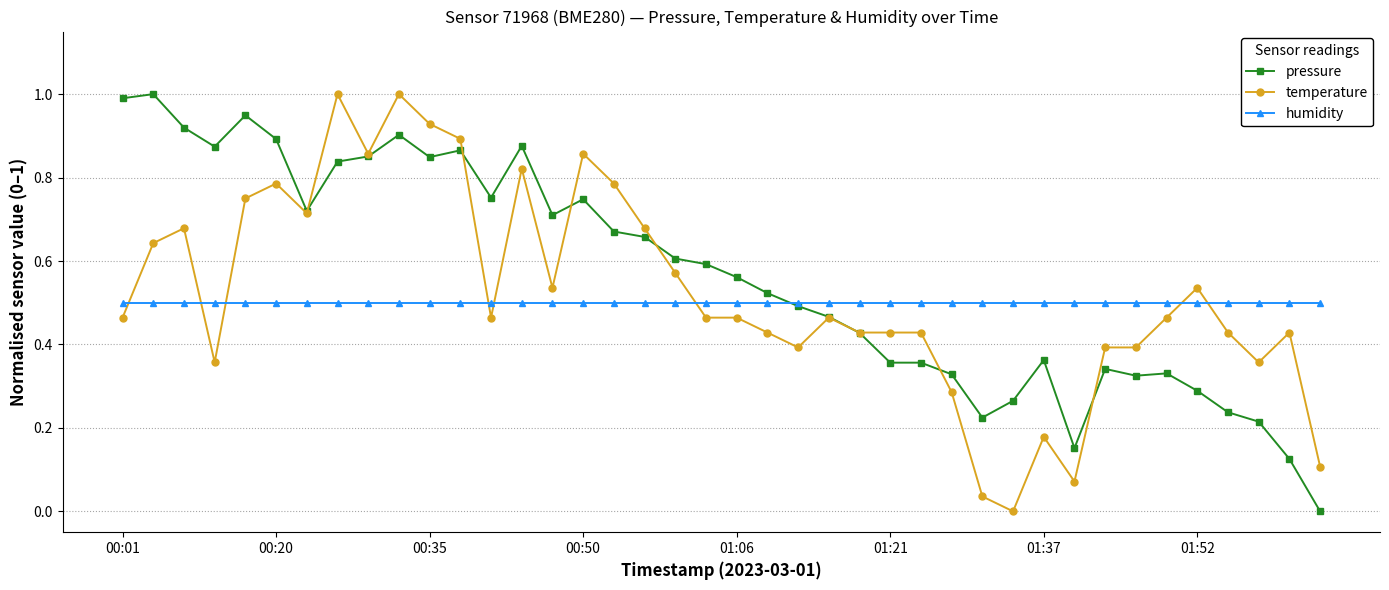

True or false: humidity and temperature cross at least once.

True